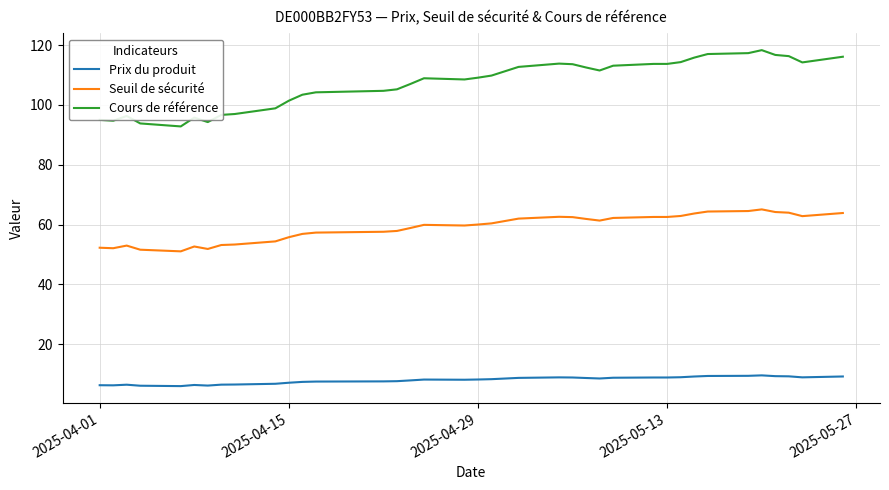

What is the difference between the maximum and minimum values in the Seuil de sécurité series?

14.0